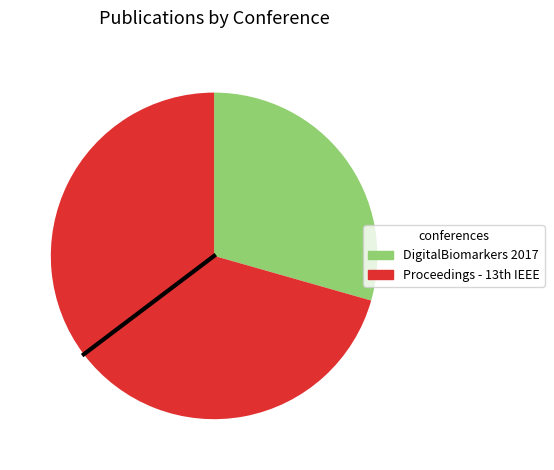

Rank the categories by value from lowest to highest.

DigitalBiomarkers 2017, Proceedings - 13th IEEE